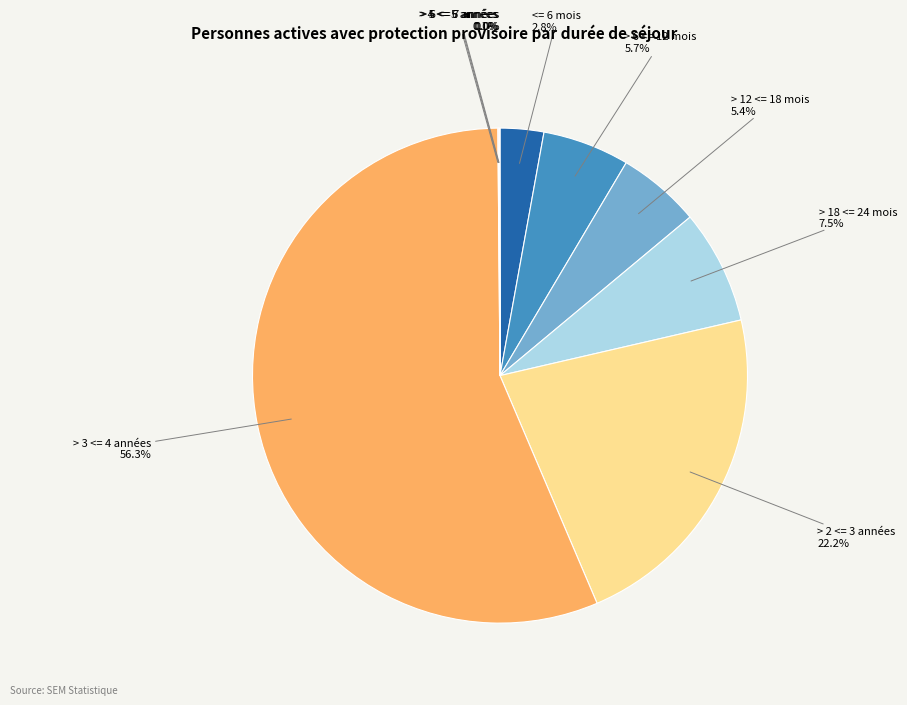

To the nearest percent, what is the difference between the largest and smallest slice percentages?

56%